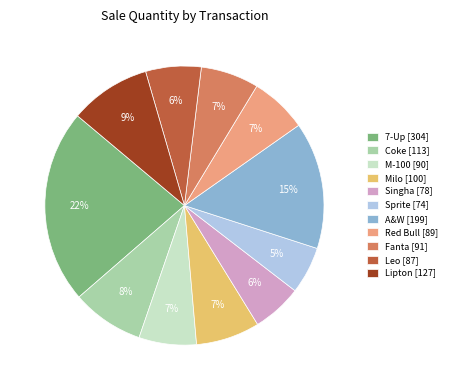

Which category has the biggest portion of the pie?

7-Up [304]